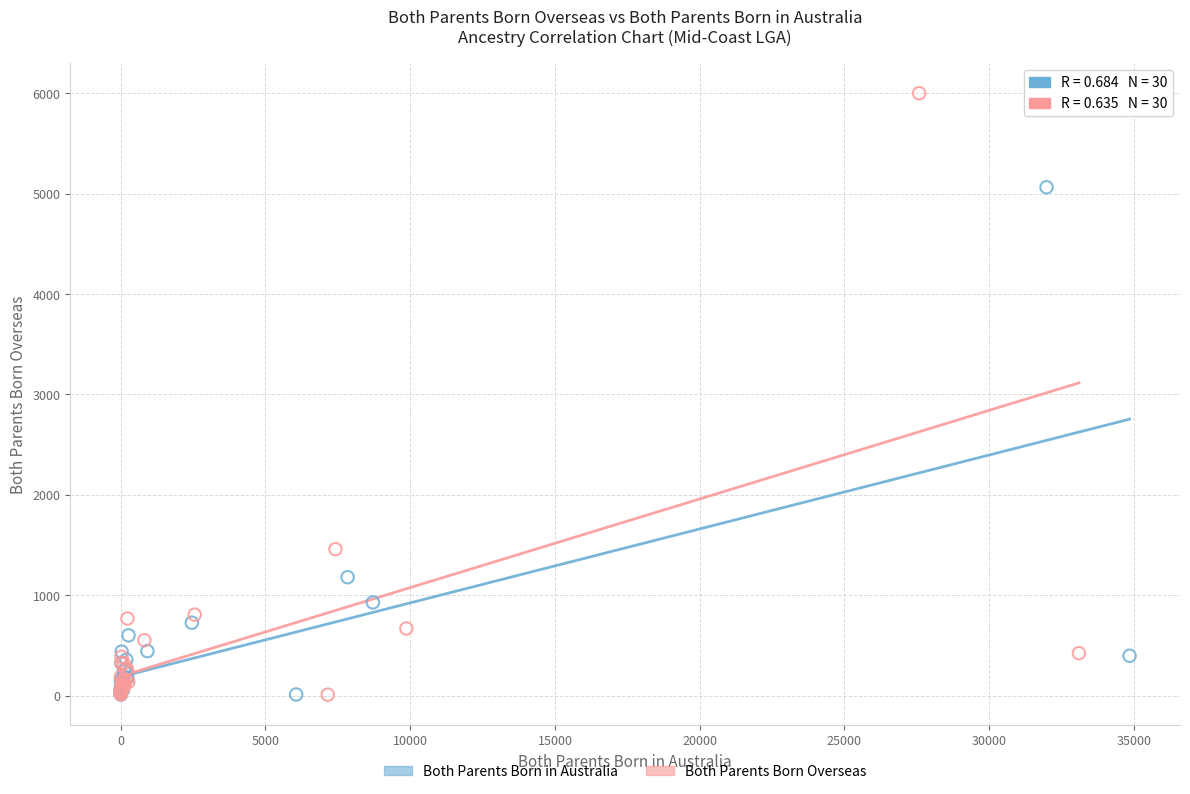

Which series has the widest spread of Y values?

Both Parents Born Overseas